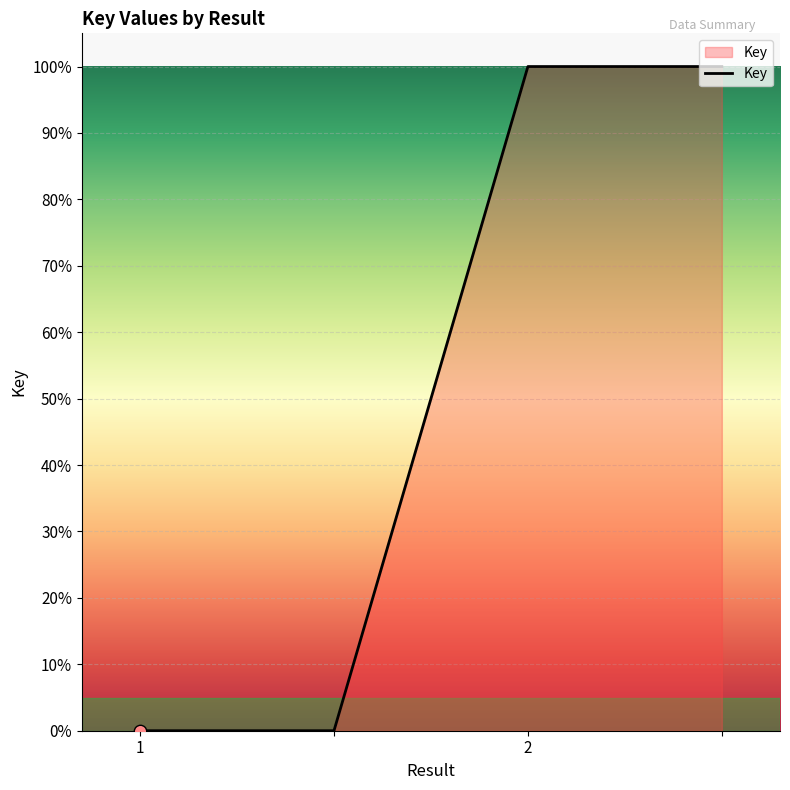

True or false: the data has more than 1 interior local peaks.

False